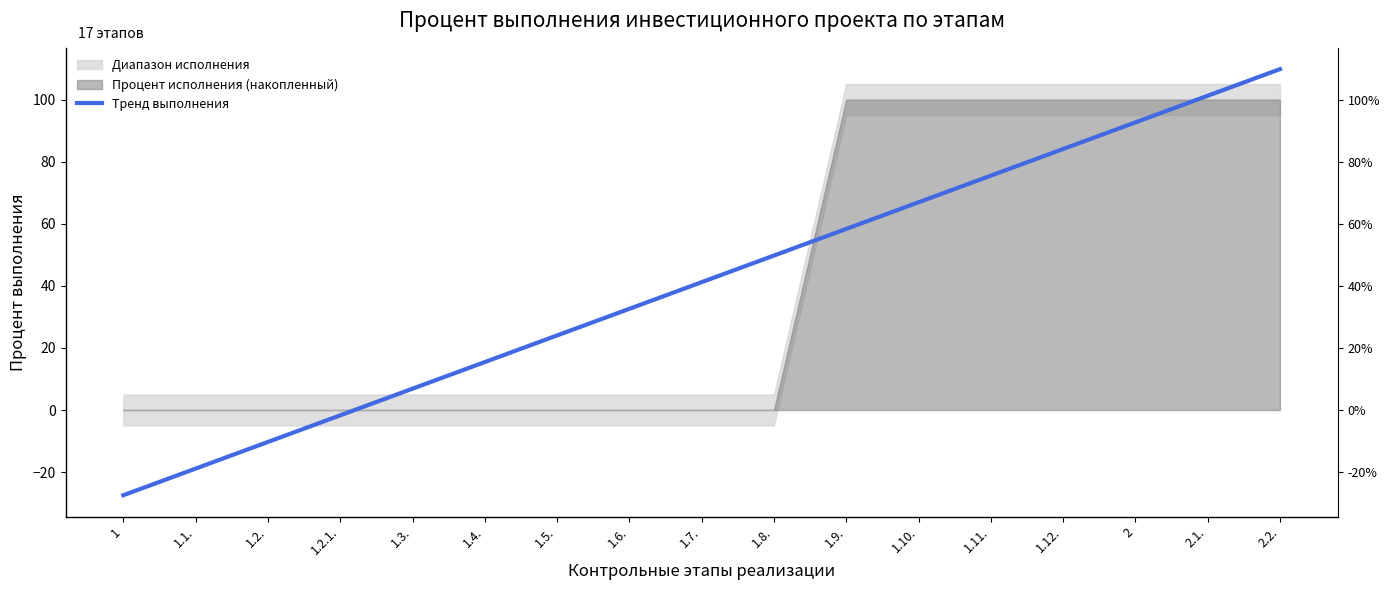

The value at 1.8. is 87.1. True or false?

False